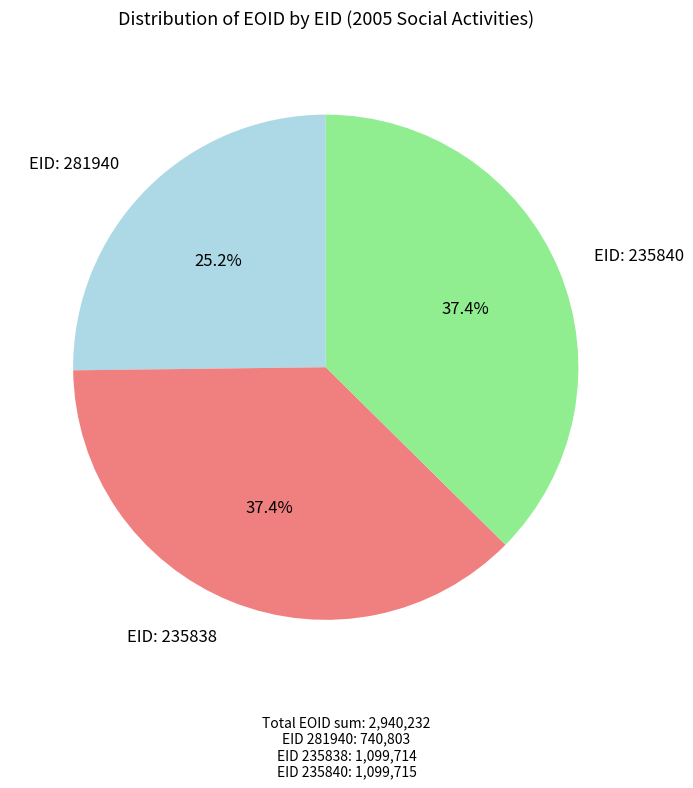

Is there a majority slice in this chart?

No